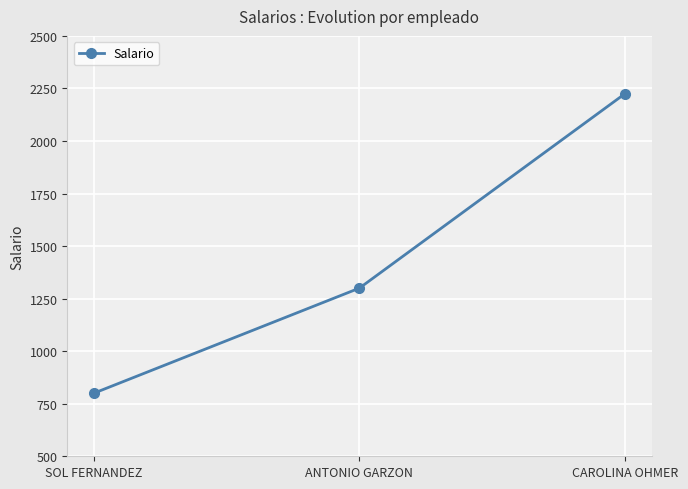

How many lines are shown in the chart?

1